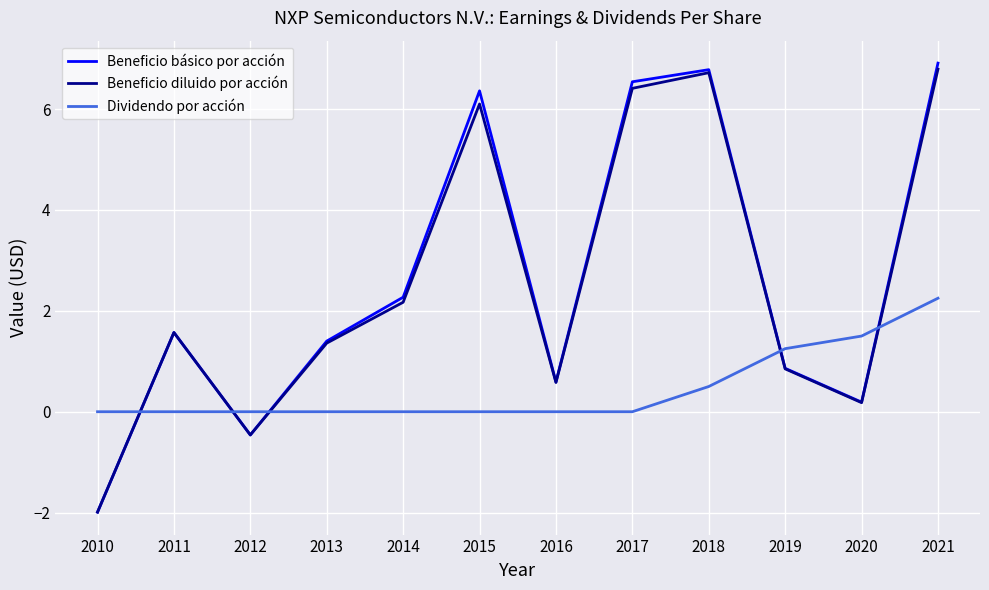

At which label does Beneficio diluido por acción first exceed 1?

2011